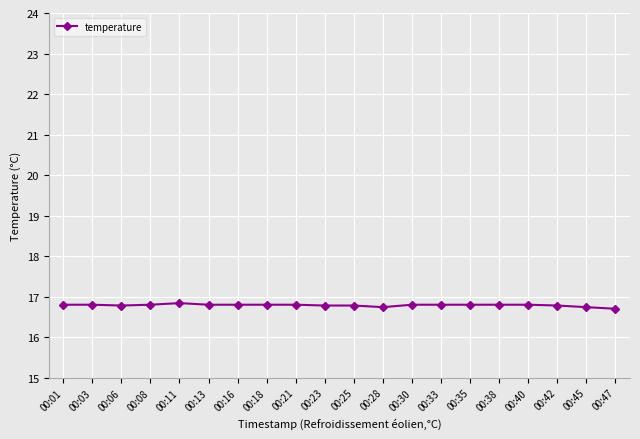

Reading left to right, extract all data points from this chart.

16.8	16.8	16.8	16.8	16.8	16.8	16.8	16.8	16.8	16.8	16.8	16.7	16.8	16.8	16.8	16.8	16.8	16.8	16.7	16.7